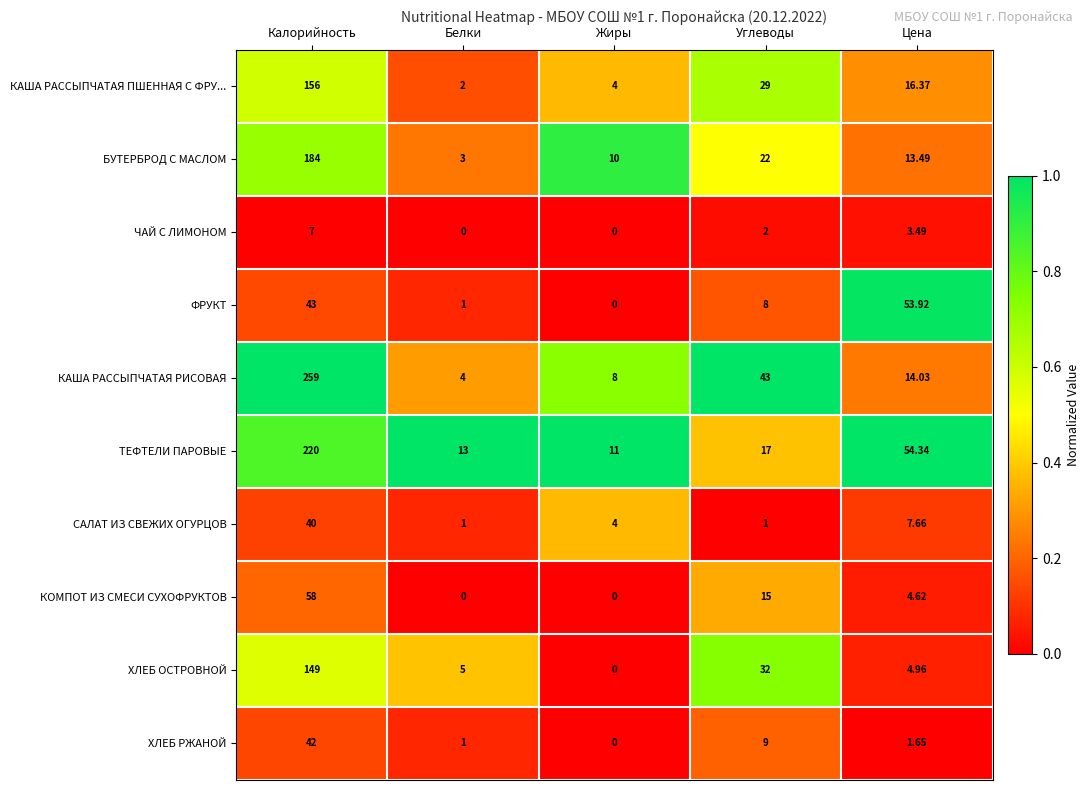

Count the number of categories in the chart.

5